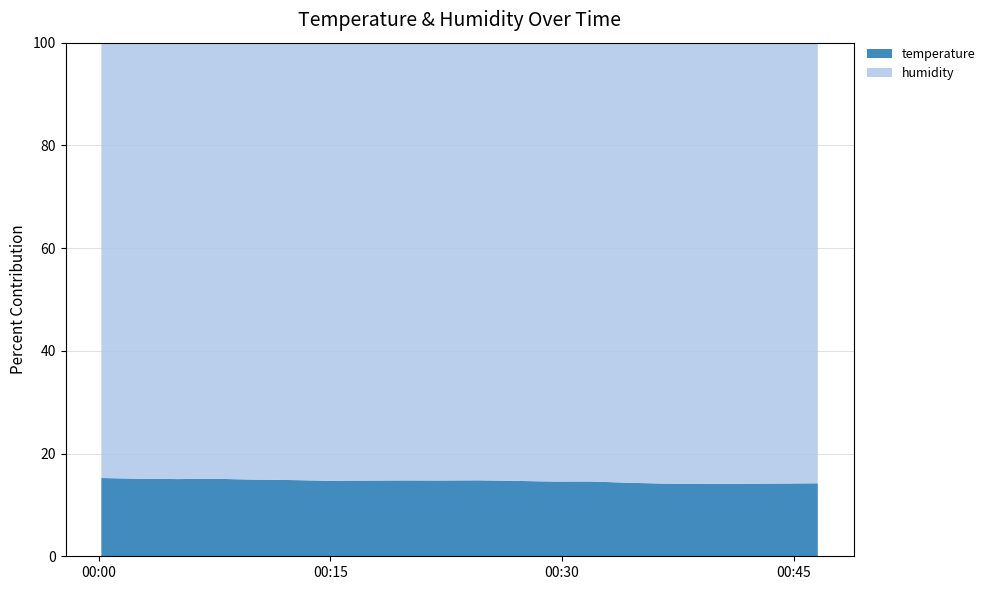

Reading left to right, extract all data points from this chart.

temperature: 2023-05-07T00:00:11=15.2	2023-05-07T00:02:41=15.0	2023-05-07T00:05:07=15.0	2023-05-07T00:07:34=15.0	2023-05-07T00:10:00=14.9	2023-05-07T00:12:26=14.9	2023-05-07T00:14:52=14.7	2023-05-07T00:17:18=14.8	2023-05-07T00:19:44=14.8	2023-05-07T00:22:10=14.8	2023-05-07T00:24:37=14.8	2023-05-07T00:27:03=14.7	2023-05-07T00:29:29=14.6	2023-05-07T00:31:55=14.6	2023-05-07T00:34:21=14.4	2023-05-07T00:36:48=14.3	2023-05-07T00:39:14=14.2	2023-05-07T00:41:40=14.3	2023-05-07T00:44:06=14.2	2023-05-07T00:46:33=14.3
humidity: 2023-05-07T00:00:11=84.3	2023-05-07T00:02:41=84.5	2023-05-07T00:05:07=84.8	2023-05-07T00:07:34=84.5	2023-05-07T00:10:00=85.0	2023-05-07T00:12:26=85.2	2023-05-07T00:14:52=85.4	2023-05-07T00:17:18=85.6	2023-05-07T00:19:44=85.4	2023-05-07T00:22:10=85.3	2023-05-07T00:24:37=85.1	2023-05-07T00:27:03=85.4	2023-05-07T00:29:29=85.7	2023-05-07T00:31:55=85.7	2023-05-07T00:34:21=86.1	2023-05-07T00:36:48=86.7	2023-05-07T00:39:14=86.7	2023-05-07T00:41:40=86.9	2023-05-07T00:44:06=86.4	2023-05-07T00:46:33=86.3